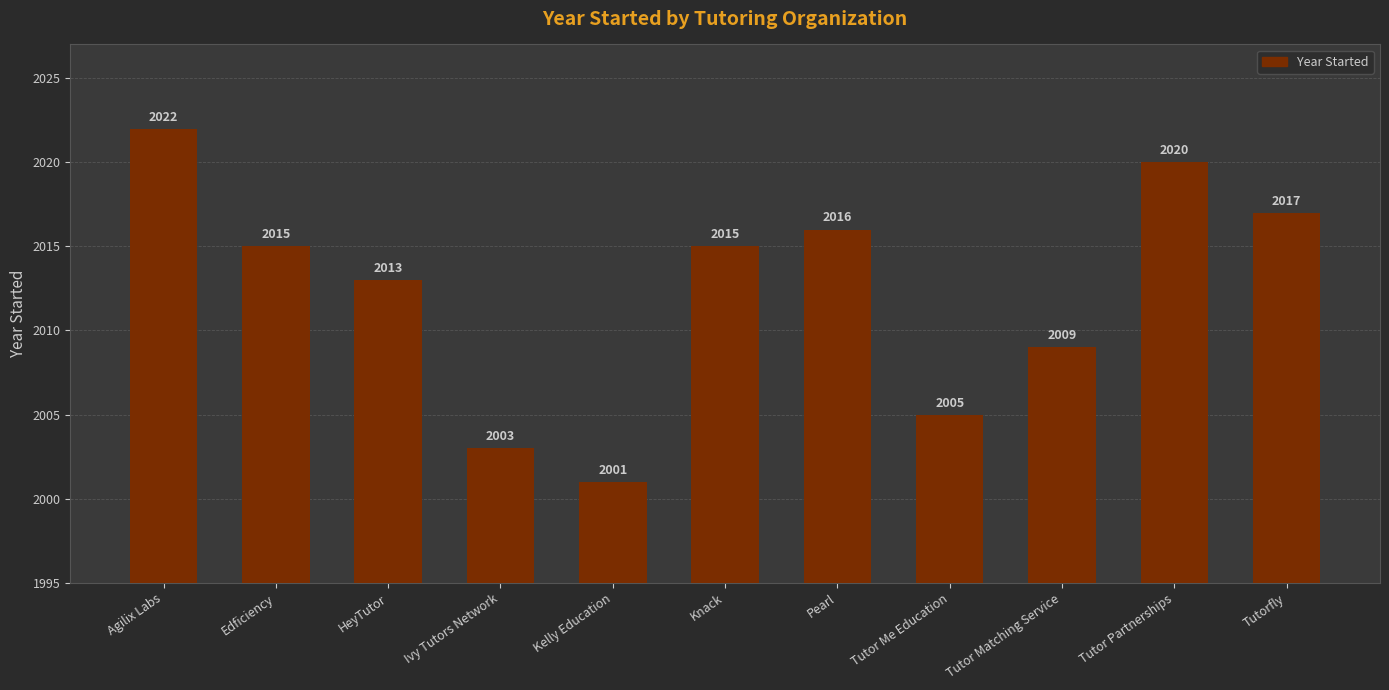

Reading left to right, transcribe all the data shown in this chart.

2022	2015	2013	2003	2001	2015	2016	2005	2009	2020	2017